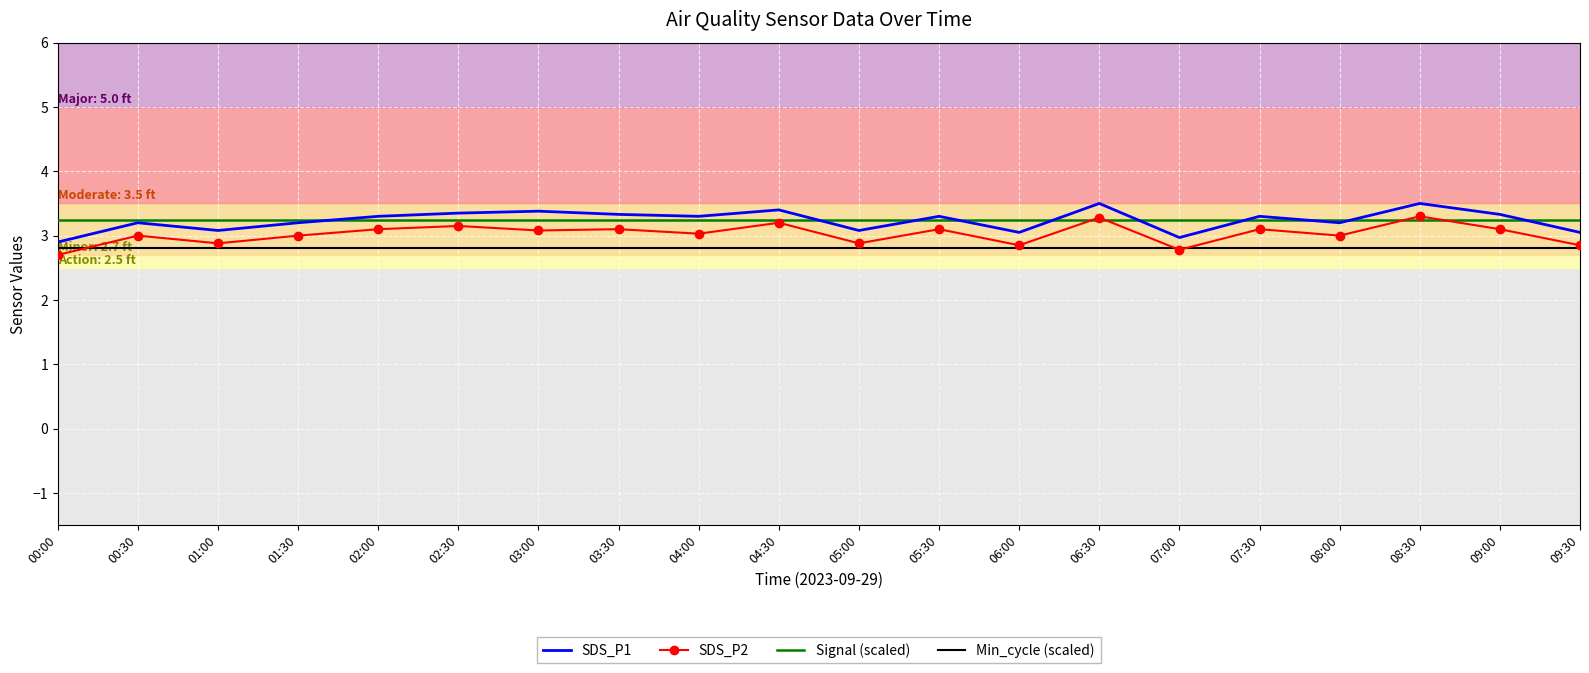

What position from the right is 01:30?

17